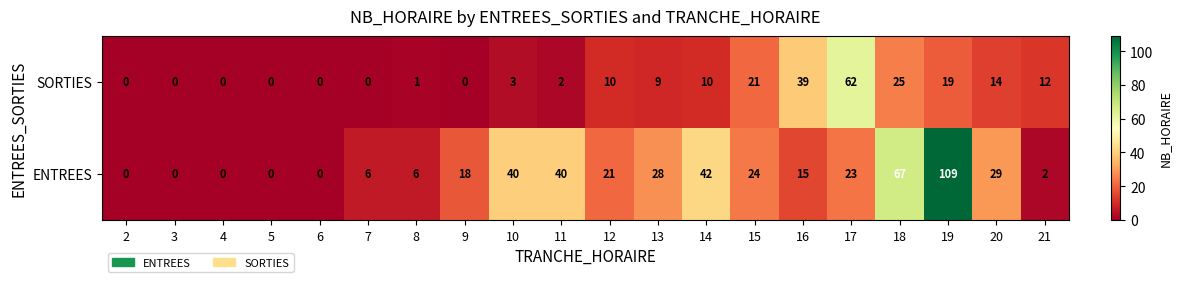

What is the sum of all ENTREES values?

470